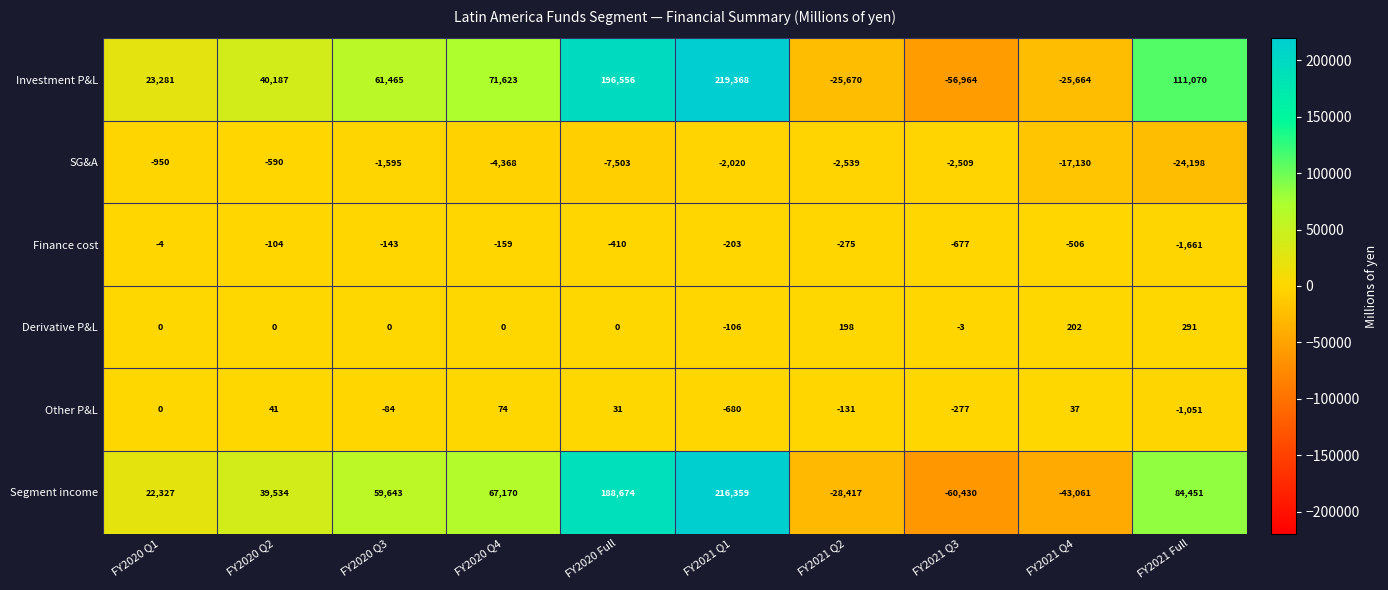

What is the approximate value of Finance cost at FY2021 Q1?

-203